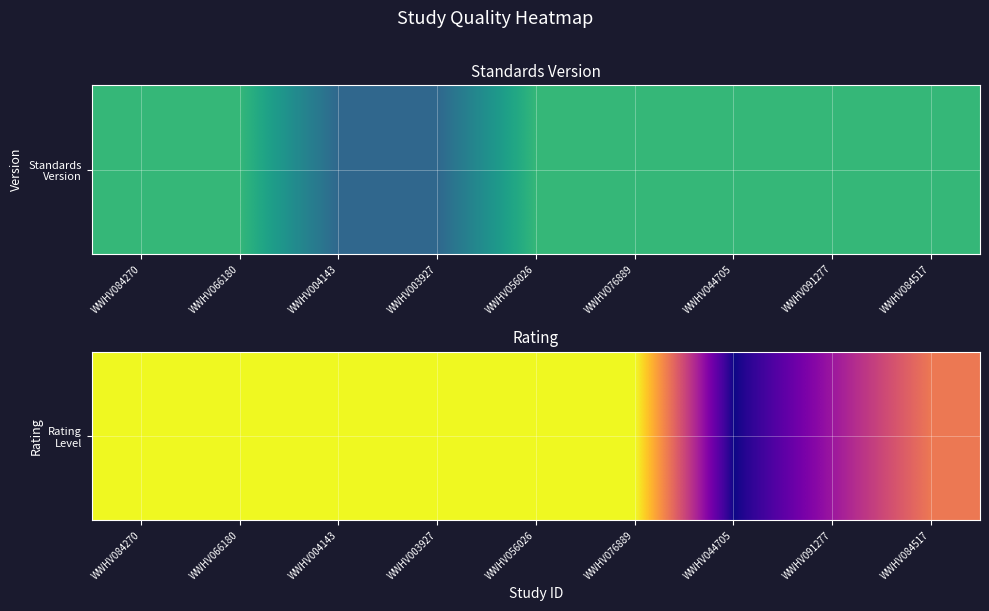

Which label corresponds to the smallest value in the chart?

WWHV044705